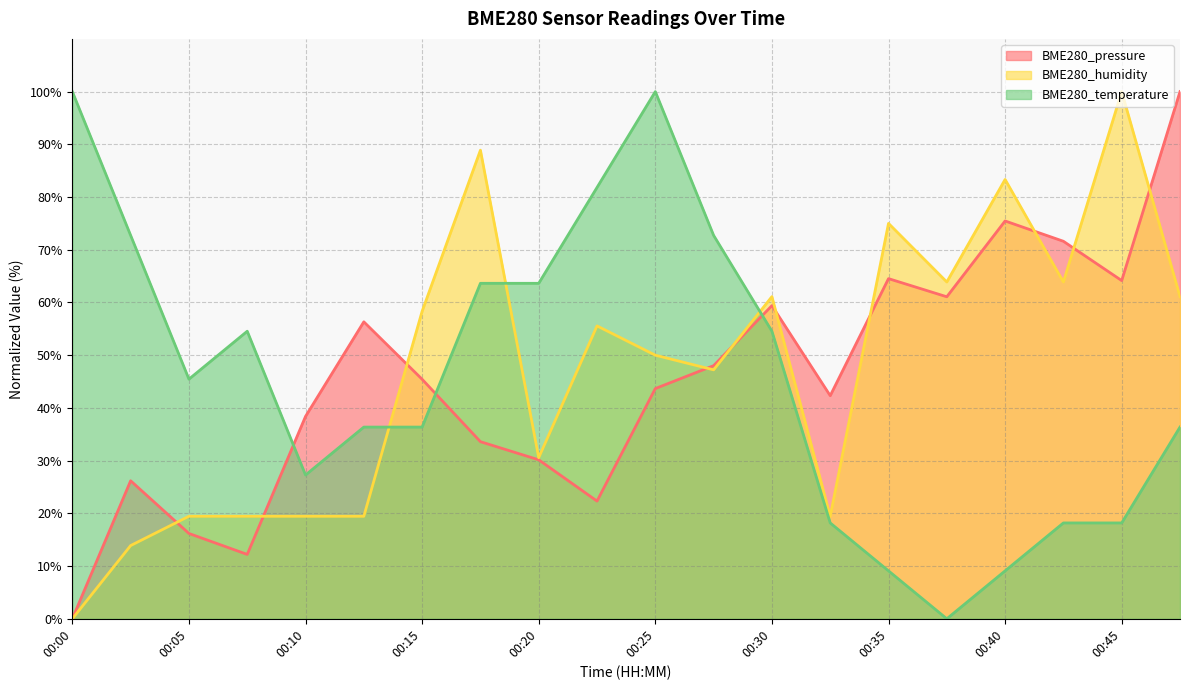

At which category is the sum across all series the highest?

00:47